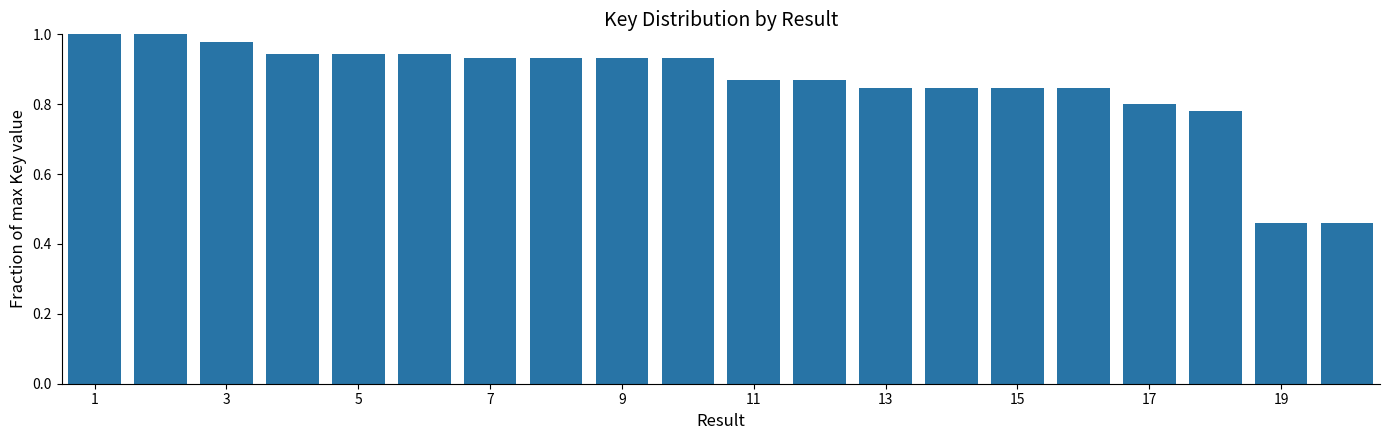

Count the number of categories in the chart.

20